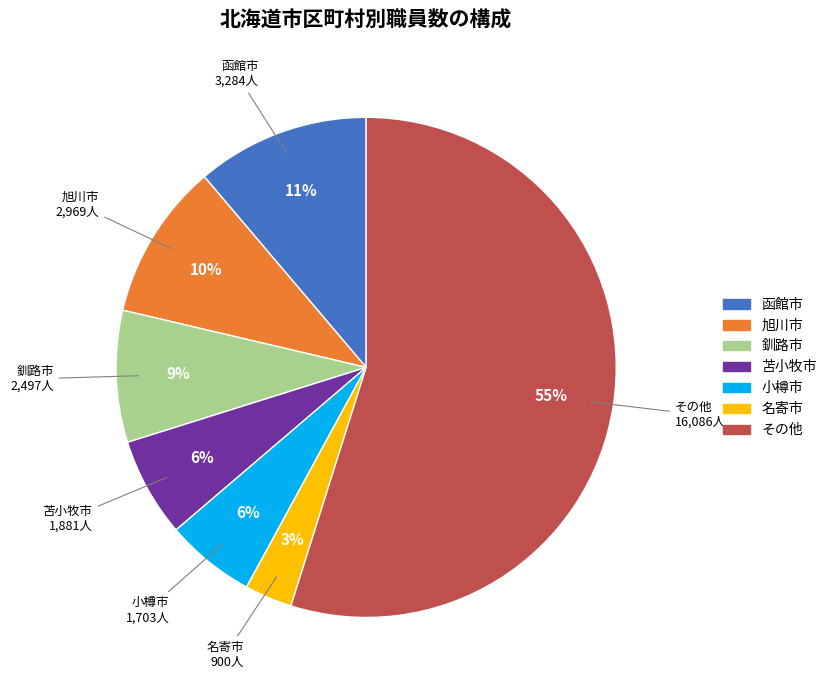

To the nearest percent, what is the average slice percentage?

14%